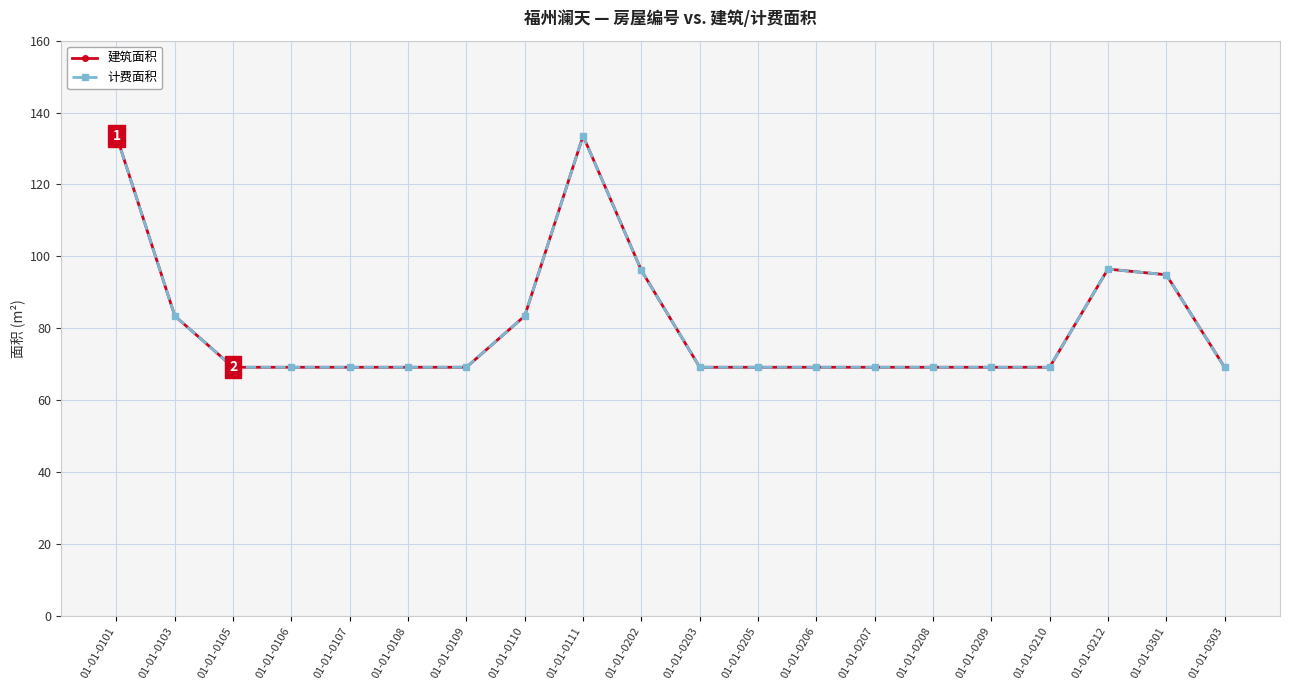

What is the total value across all series at 01-01-0209?

138.3